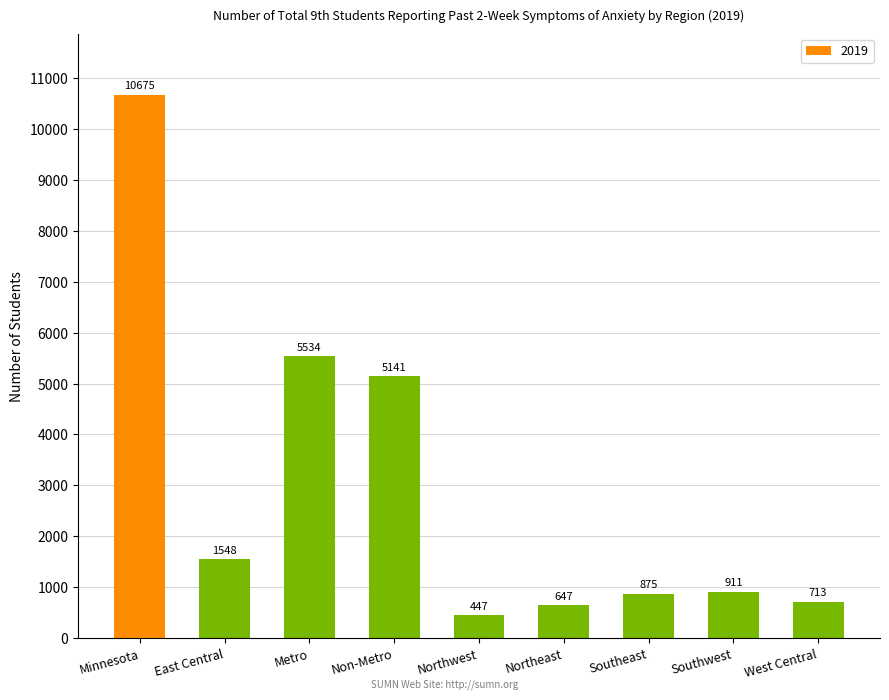

Reading right to left, extract all data points from this chart.

713	911	875	647	447	5141	5534	1548	10675